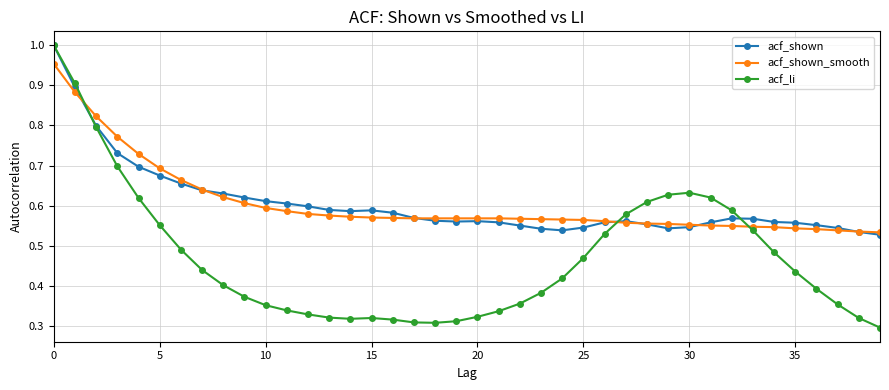

At how many categories does at least one series exceed 0?

40